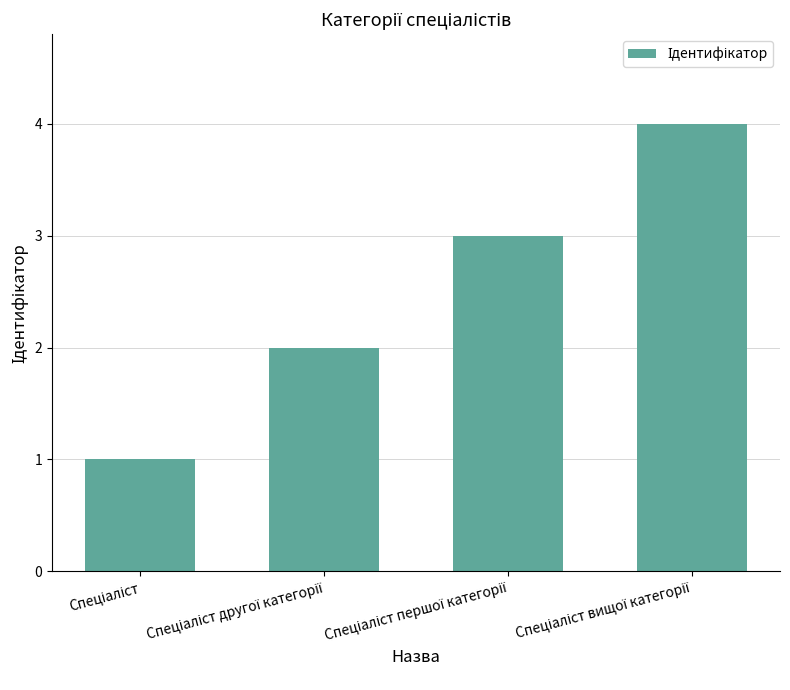

Reading left to right, extract all data points from this chart.

1	2	3	4